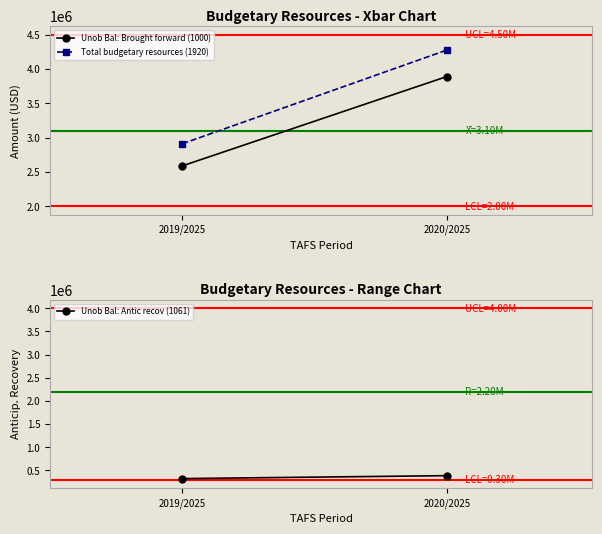

What is the average value of the Total budgetary resources (1920) series?

3594362